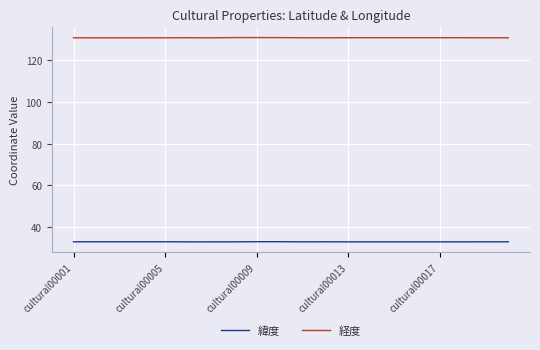

Rank the series by their average value, from highest to lowest.

経度, 緯度